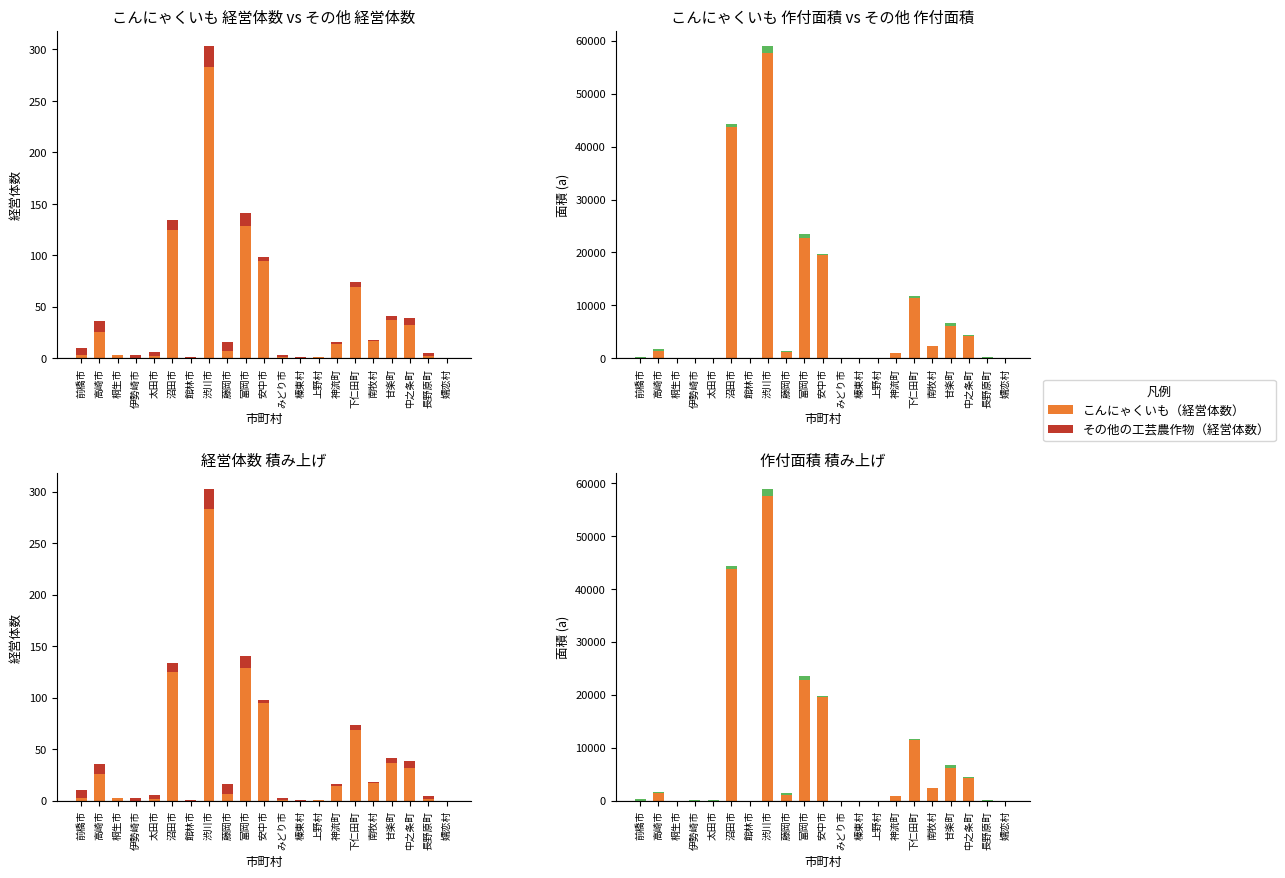

Which category has the lowest value across all series?

伊勢崎市